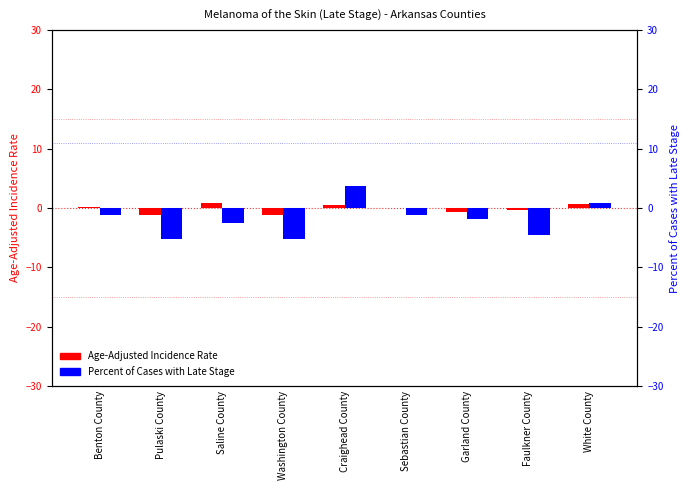

Reading left to right, list all the values displayed in this chart.

Age-Adjusted Incidence Rate (deviation): Benton County=0.2	Pulaski County=-1.1	Saline County=0.8	Washington County=-1.2	Craighead County=0.5	Sebastian County=0.0	Garland County=-0.7	Faulkner County=-0.3	White County=0.7
Percent Late Stage (deviation): Benton County=-1.1	Pulaski County=-5.2	Saline County=-2.5	Washington County=-5.2	Craighead County=3.7	Sebastian County=-1.2	Garland County=-1.9	Faulkner County=-4.5	White County=0.8